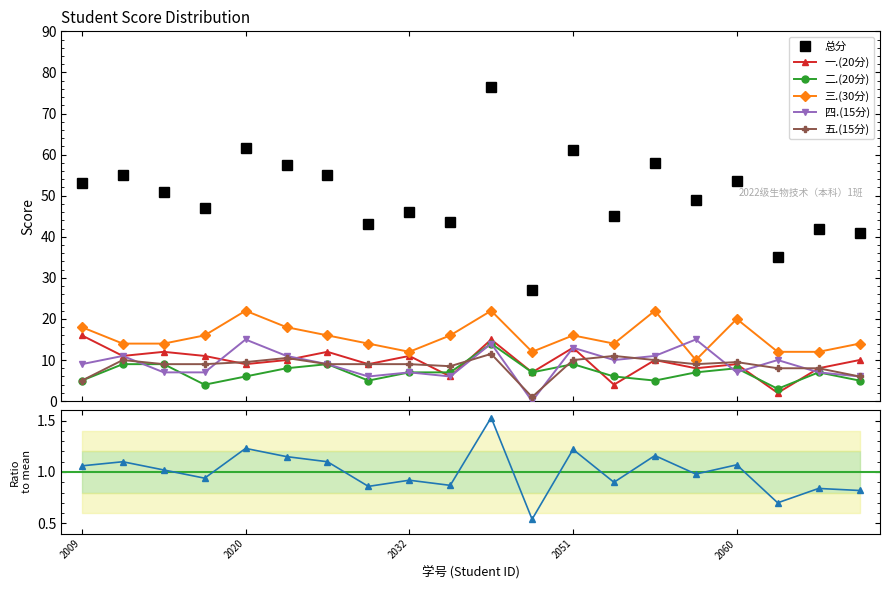

How many values in the 一.(20分) series are below 10?

9